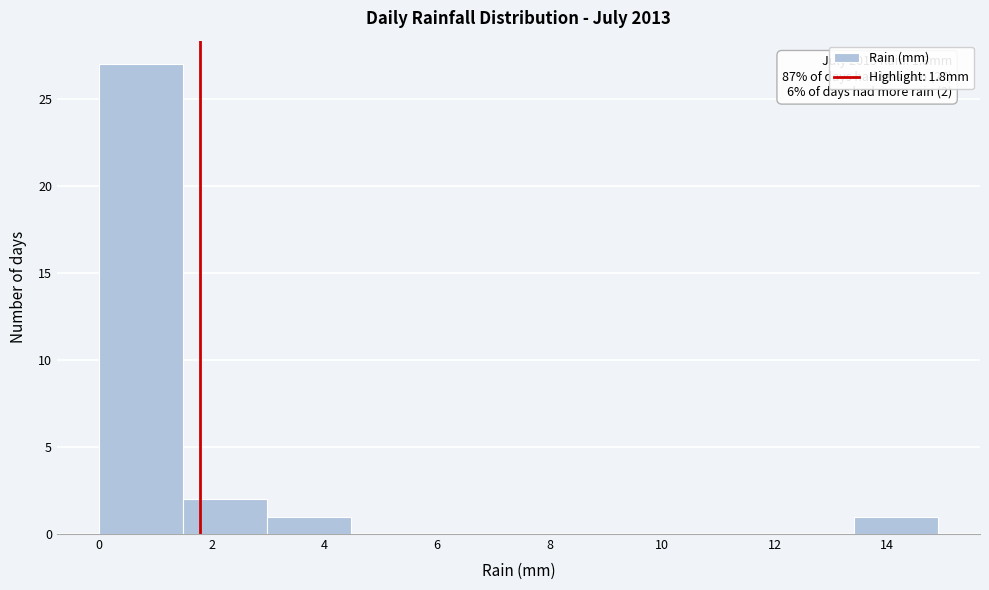

Which range on the x-axis has the tallest bar?

0.0 to 1.4